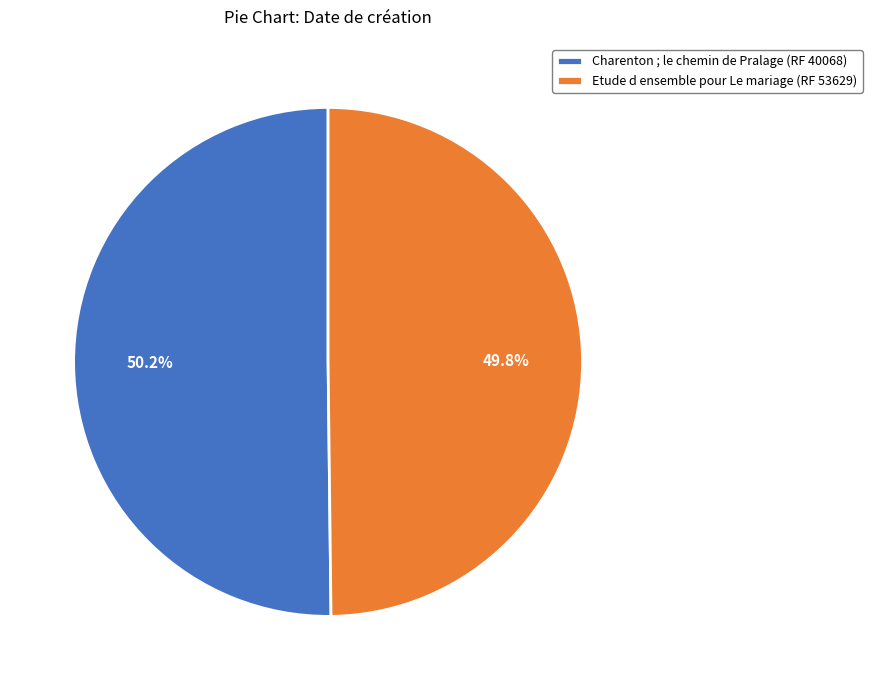

Does any single category account for the majority?

Yes